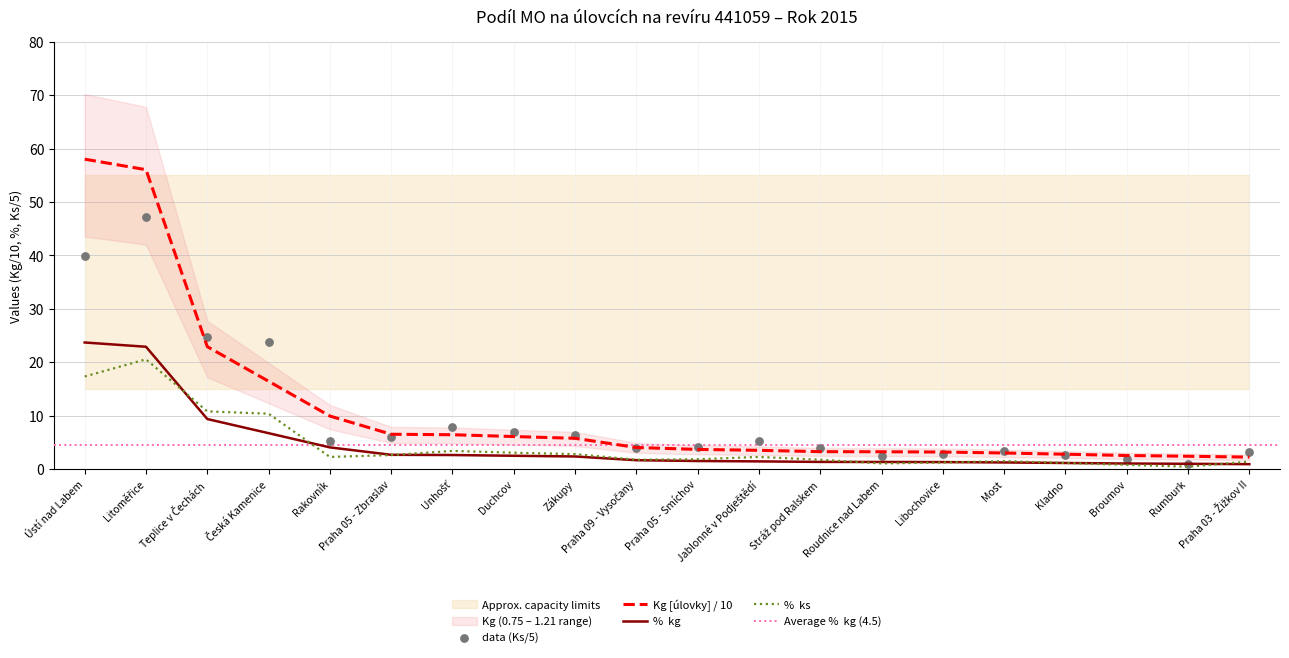

Which series reaches the maximum Y coordinate?

Kg